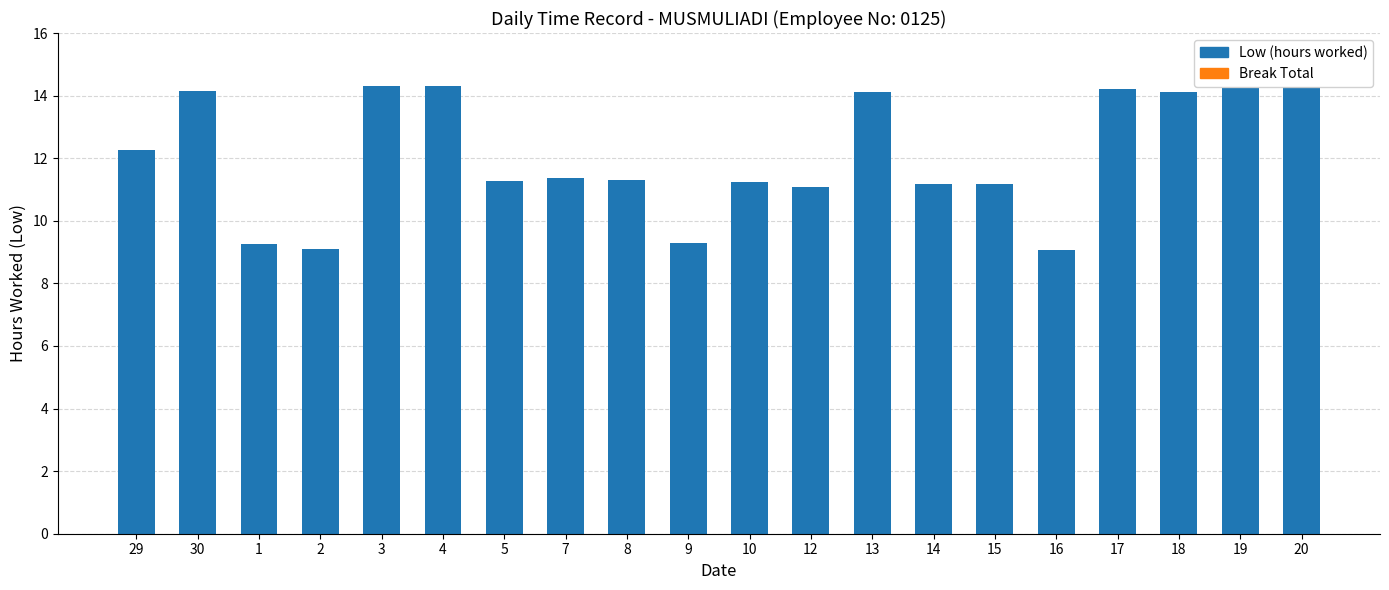

What is the minimum value shown in the chart?

9.1